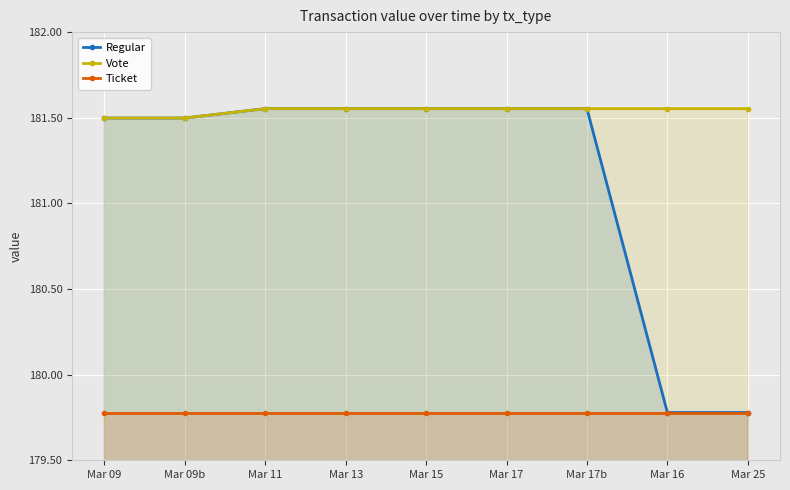

What is the difference between the maximum and second lowest values in the Vote series?

0.1